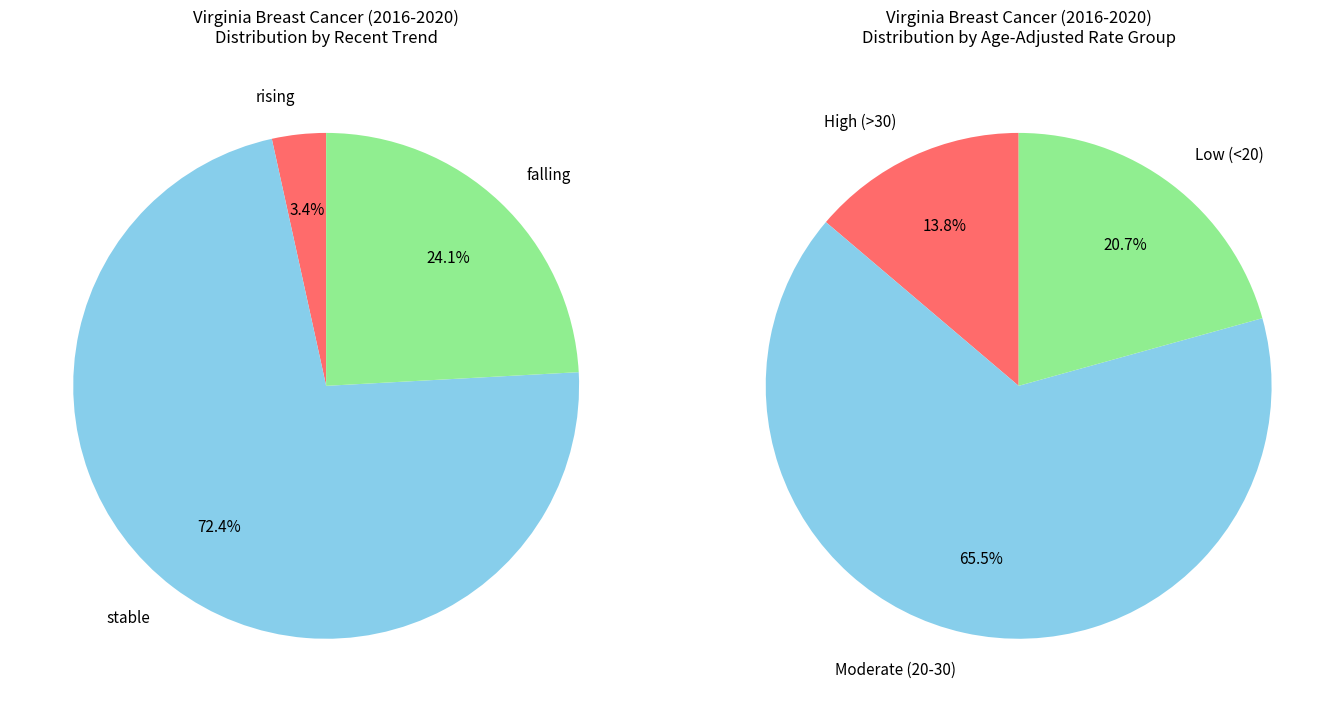

Which slice is the smallest?

rising